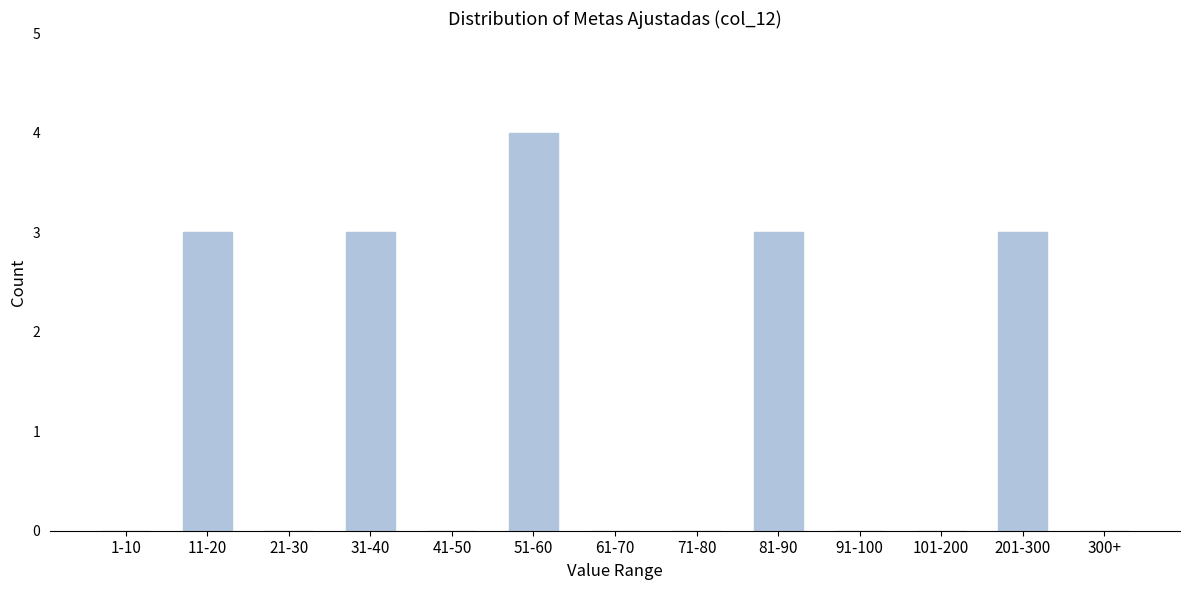

Reading left to right, list all the values displayed in this chart.

1-10=0	11-20=3	21-30=0	31-40=3	41-50=0	51-60=4	61-70=0	71-80=0	81-90=3	91-100=0	101-200=0	201-300=3	300+=0